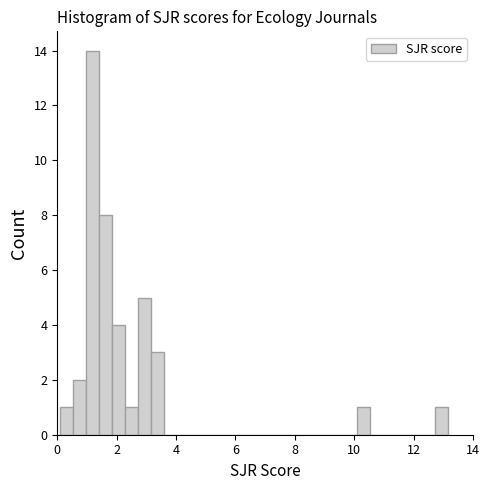

Around what value on the x-axis is the tallest bar? Give the approximate position of its centre, as read against the axis.

1.2